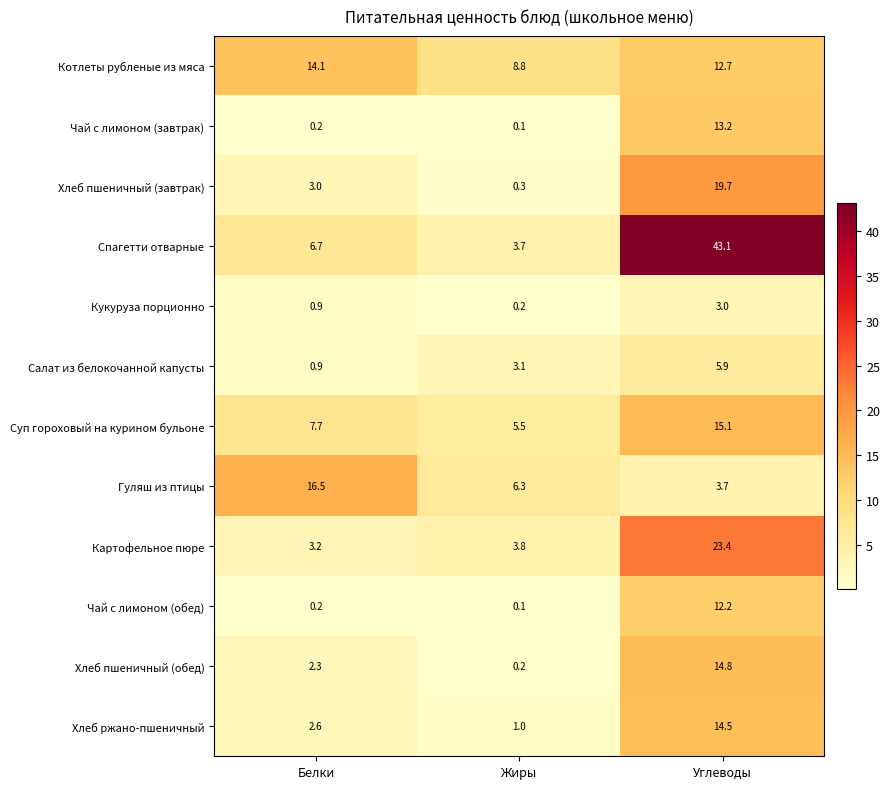

What is the sum of the Чай с лимоном (обед) values at Углеводы and Жиры?

12.3